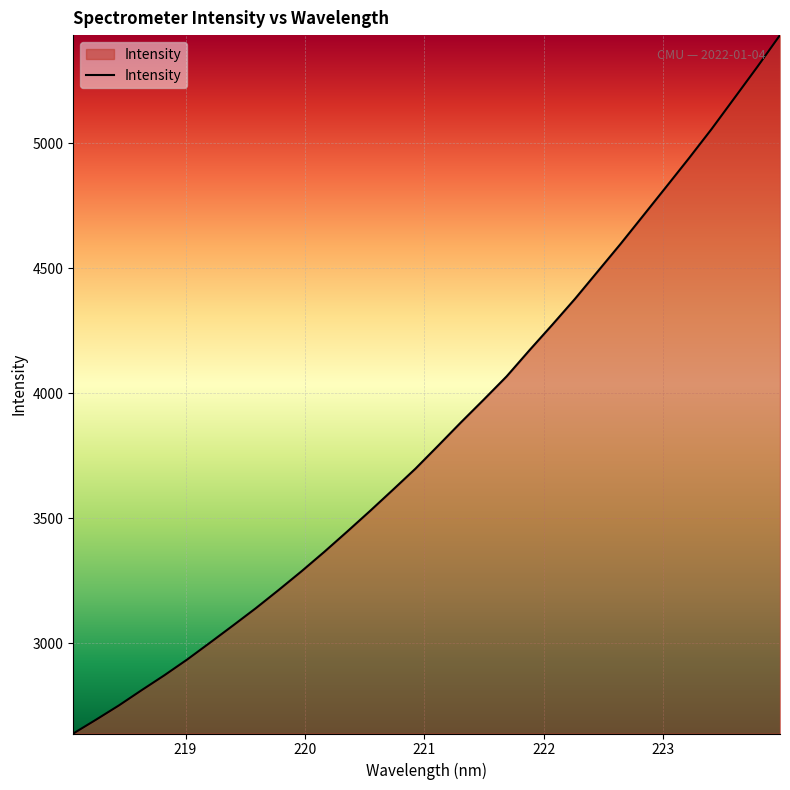

Reading right to left, transcribe all the data shown in this chart.

5432.0	5304.5	5180.5	5056.9	4939.3	4824.7	4710.6	4596.8	4486.9	4377.1	4273.1	4171.4	4067.0	3974.4	3883.4	3790.1	3697.7	3612.4	3527.9	3445.6	3364.8	3287.0	3212.3	3139.5	3070.3	3002.1	2934.8	2871.7	2811.9	2750.6	2693.7	2638.3